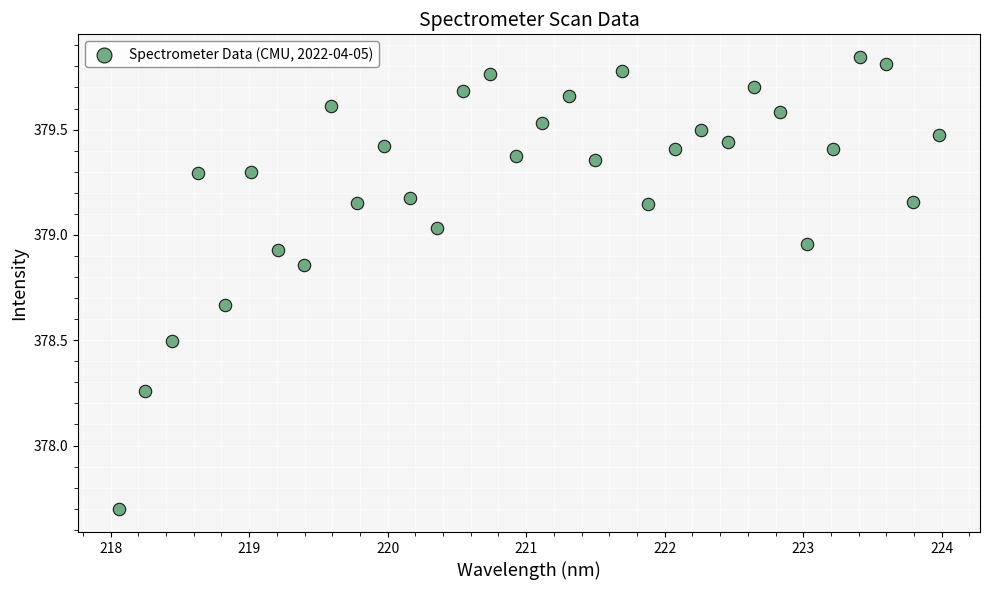

What is the range of X values (max minus min)?

5.9